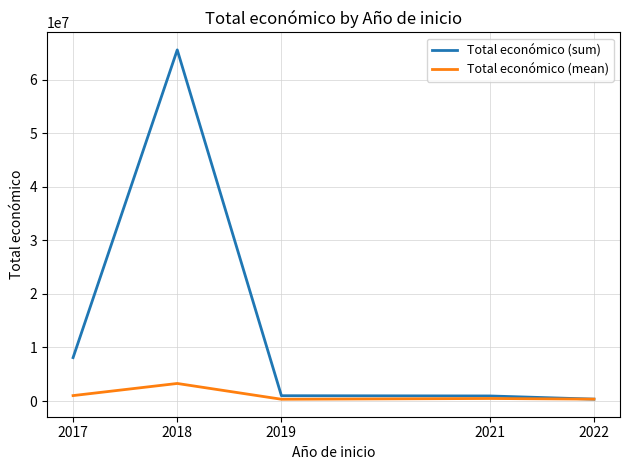

Which series has the largest total across all categories?

Total económico (sum)